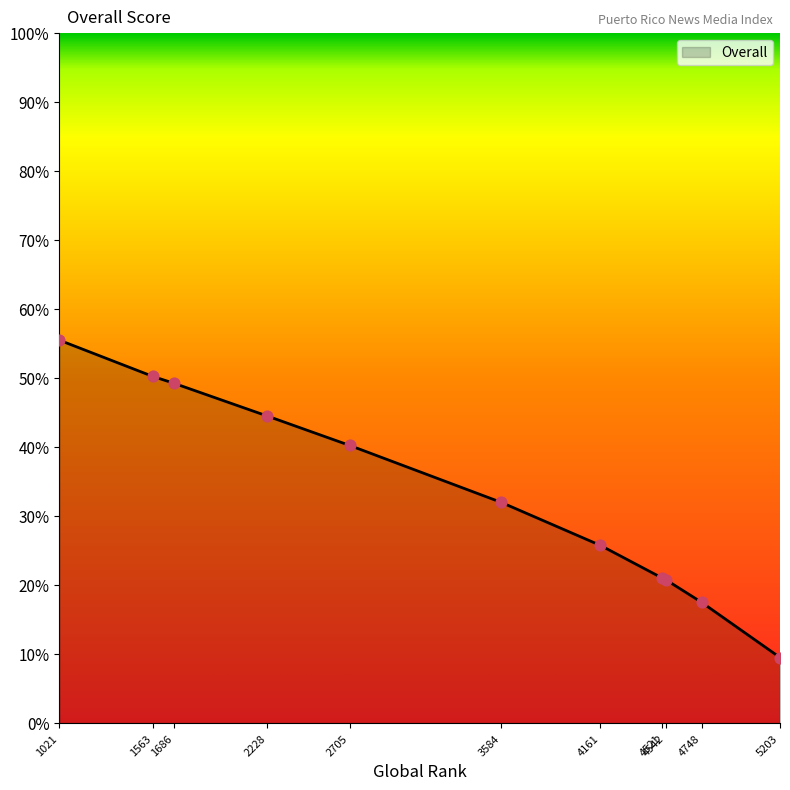

Between 4521 and 2705, which is larger?

2705